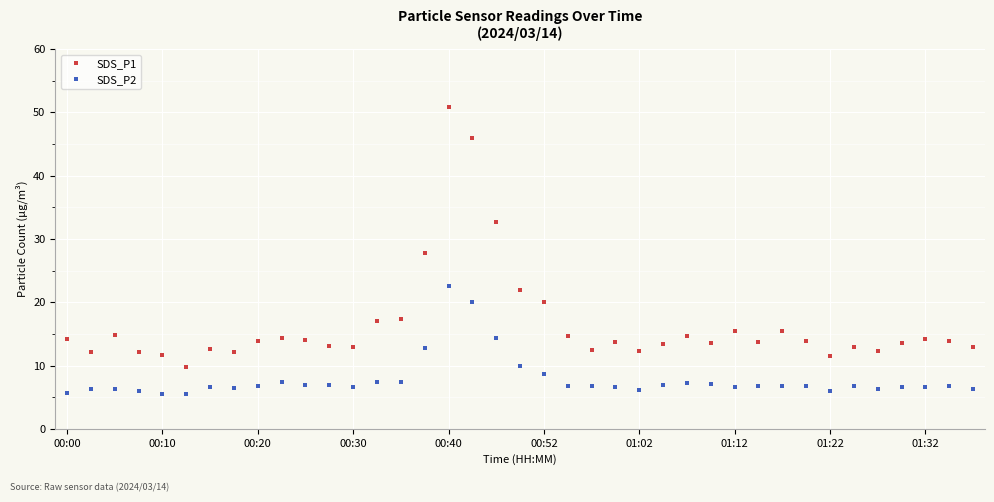

Which series has the widest spread of values?

SDS_P1